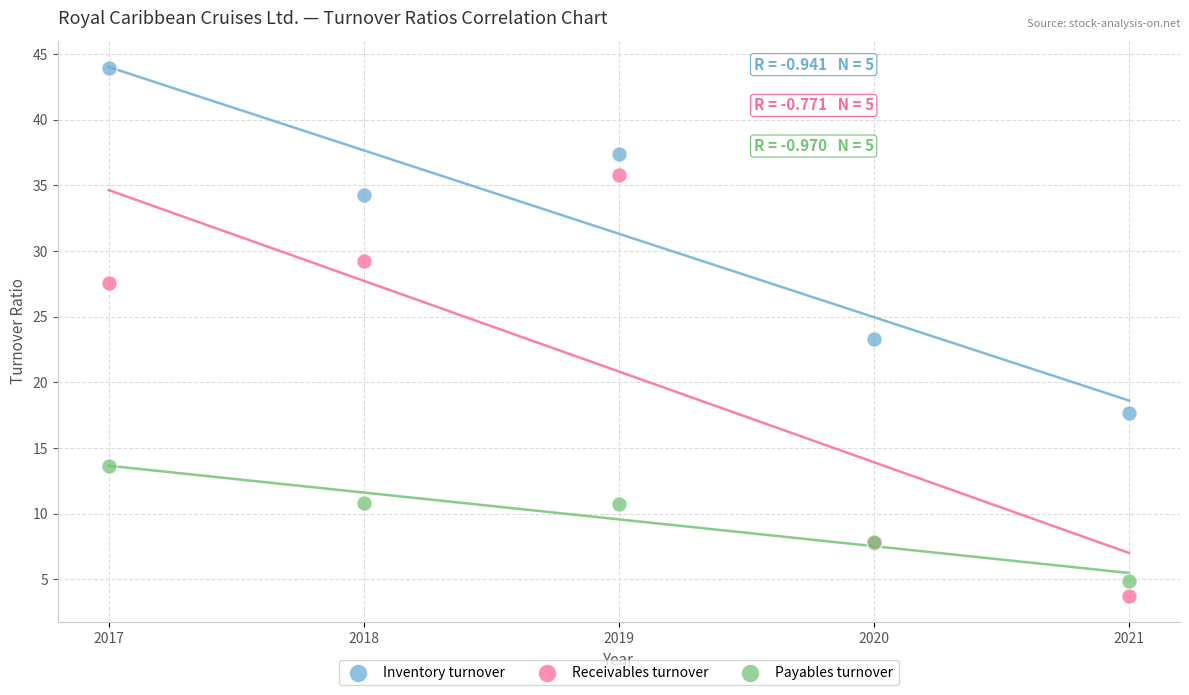

What is the X range (max minus min) for the scatter plot?

4.0